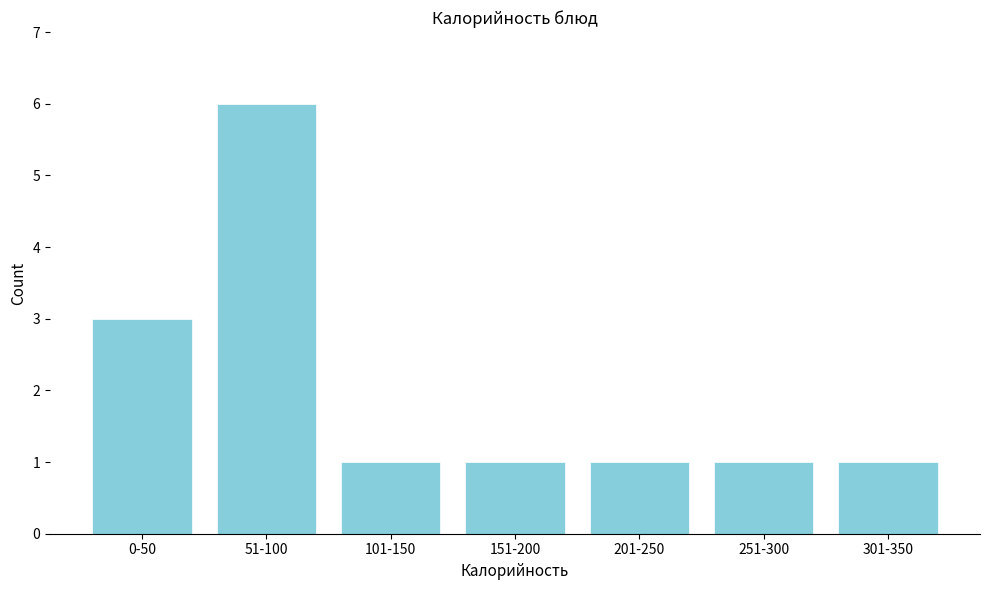

Reading left to right, what are all the values shown in this chart?

3	6	1	1	1	1	1